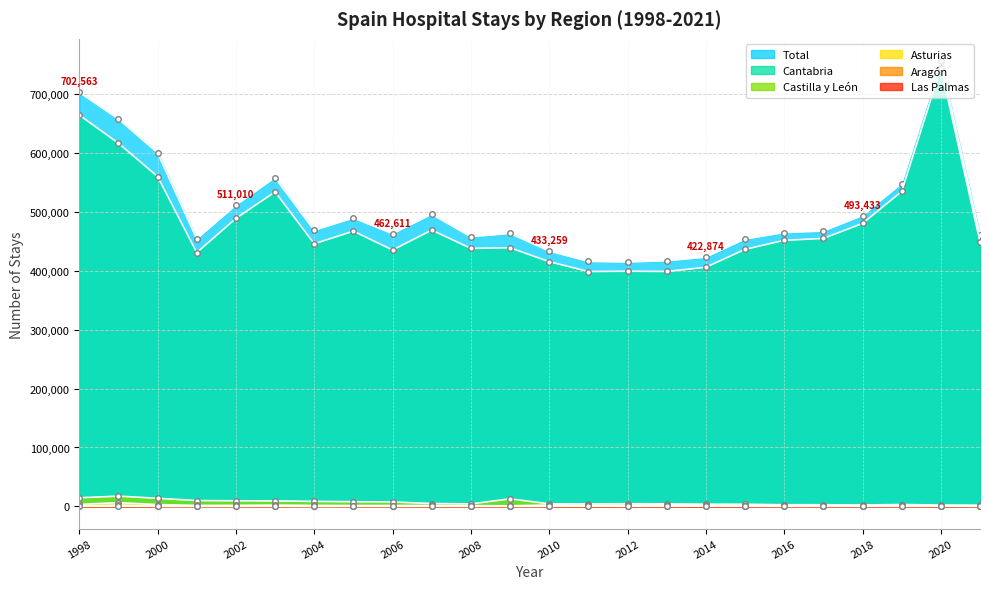

At which category does Cantabria reach its first local peak?

2003